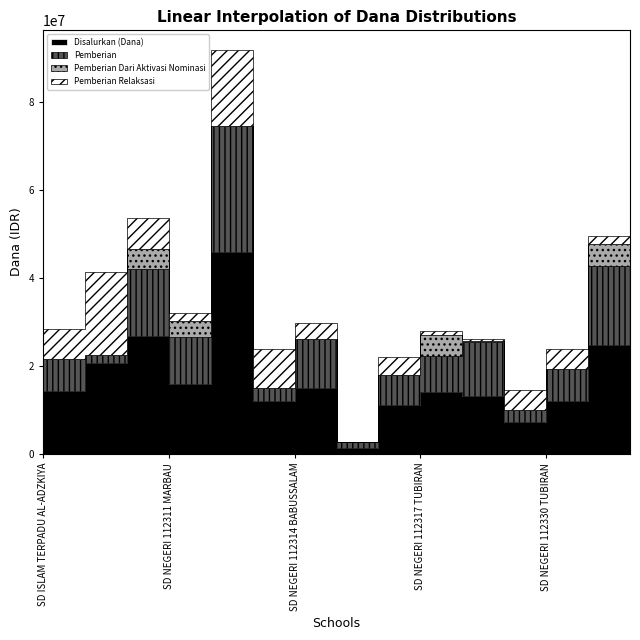

Between which two adjacent categories do Pemberian Relaksasi and Pemberian Dari Aktivasi Nominasi first intersect?

SD NEGERI 112310 MARBAU and SD NEGERI 112311 MARBAU